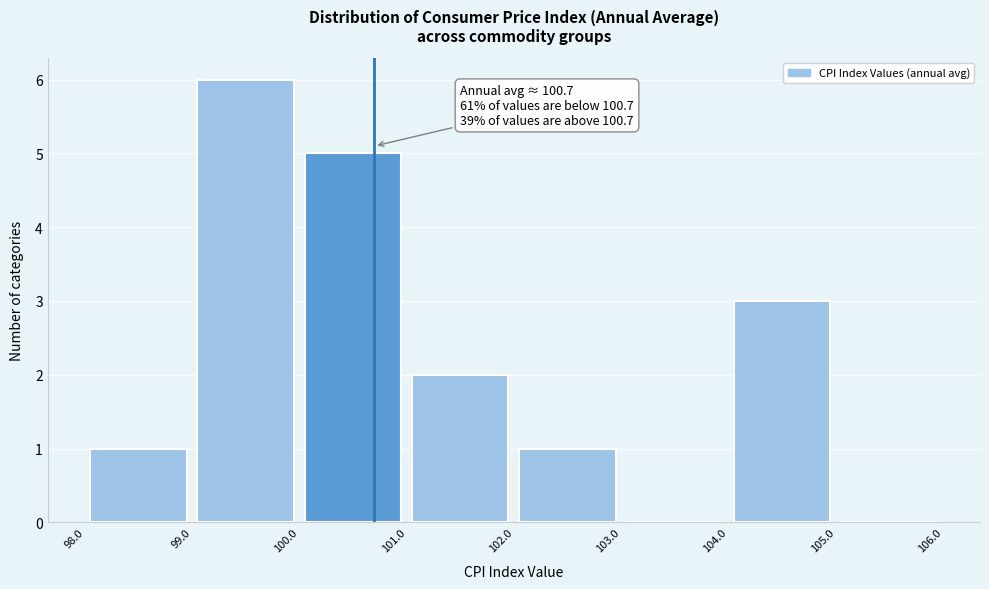

Over which range of the x-axis is the bar tallest?

99.0 to 100.0